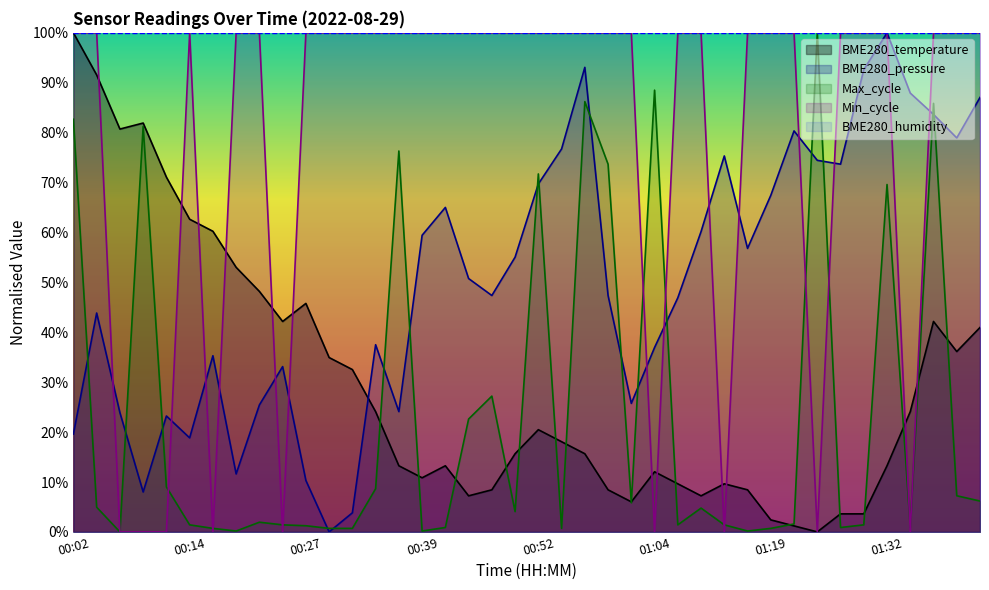

What is the difference between the values at 01:34 and 01:37?

18.1